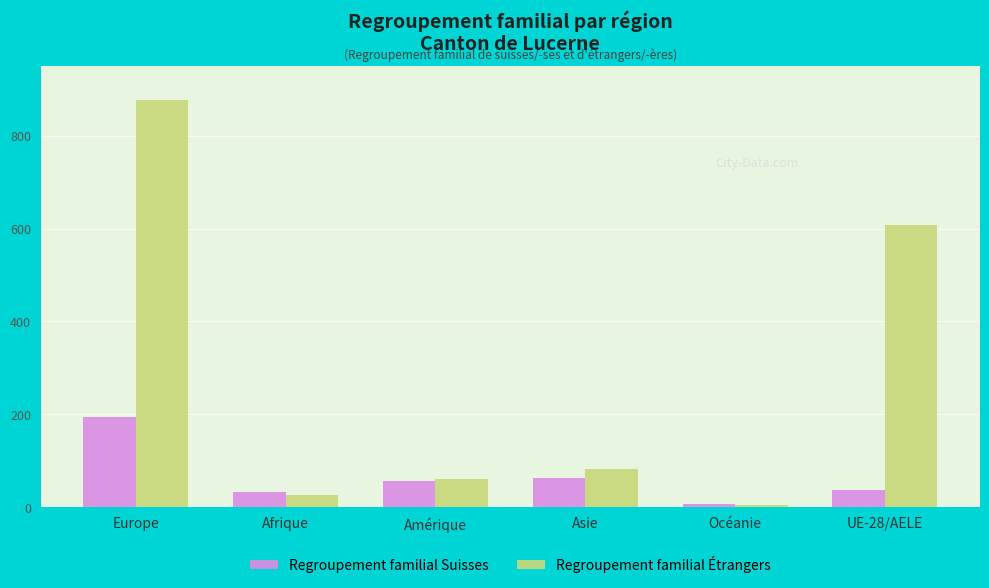

What is the minimum value for Regroupement familial Suisses?

7